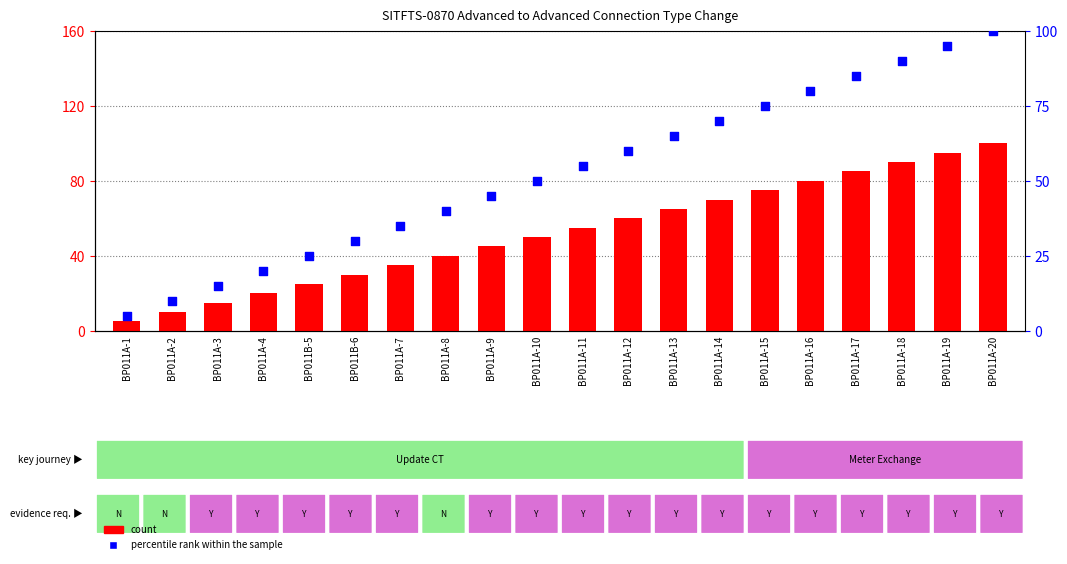

Which series has the widest spread of Y values?

count